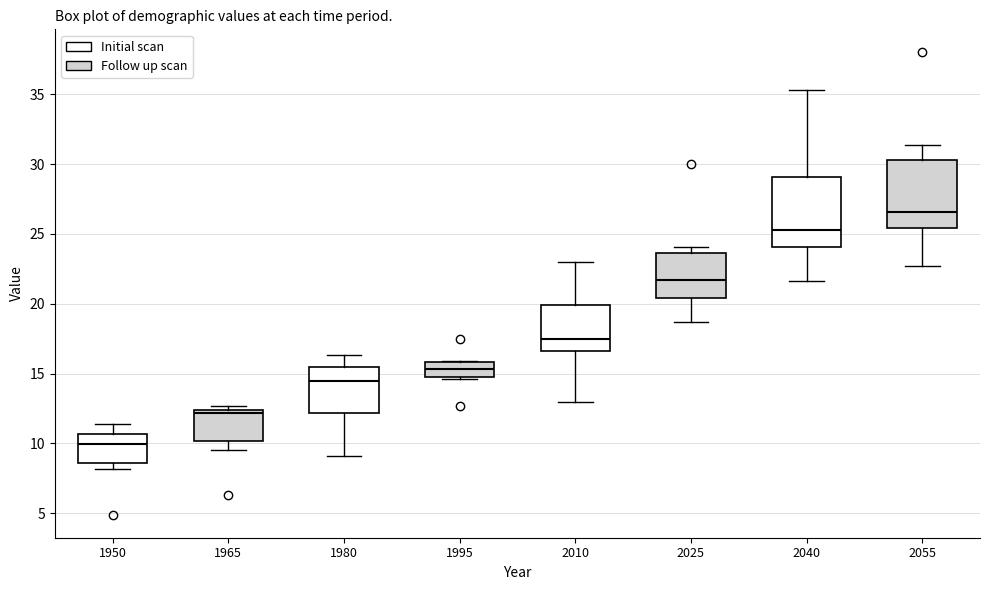

Reading left to right, read every box against the y-axis: the position of its median line, the range the box covers, and the ends of its whiskers. The values are not printed on the chart, so give them approximately, as read against the axis.

1950: median 10.0, box 8.5 to 10.5, whiskers 8.0 to 11.5
1965: median 12.0, box 10.0 to 12.5, whiskers 9.5 to 12.5 (just above the box's upper edge)
1980: median 14.5, box 12.0 to 15.5, whiskers 9.0 to 16.5
1995: median 15.5, box 14.5 to 16.0, whiskers 14.5 to 16.0
2010: median 17.5, box 16.5 to 20.0, whiskers 13.0 to 23.0
2025: median 21.5, box 20.5 to 23.5, whiskers 18.5 to 24.0
2040: median 25.5, box 24.0 to 29.0, whiskers 21.5 to 35.5
2055: median 26.5, box 25.5 to 30.5, whiskers 22.5 to 31.5